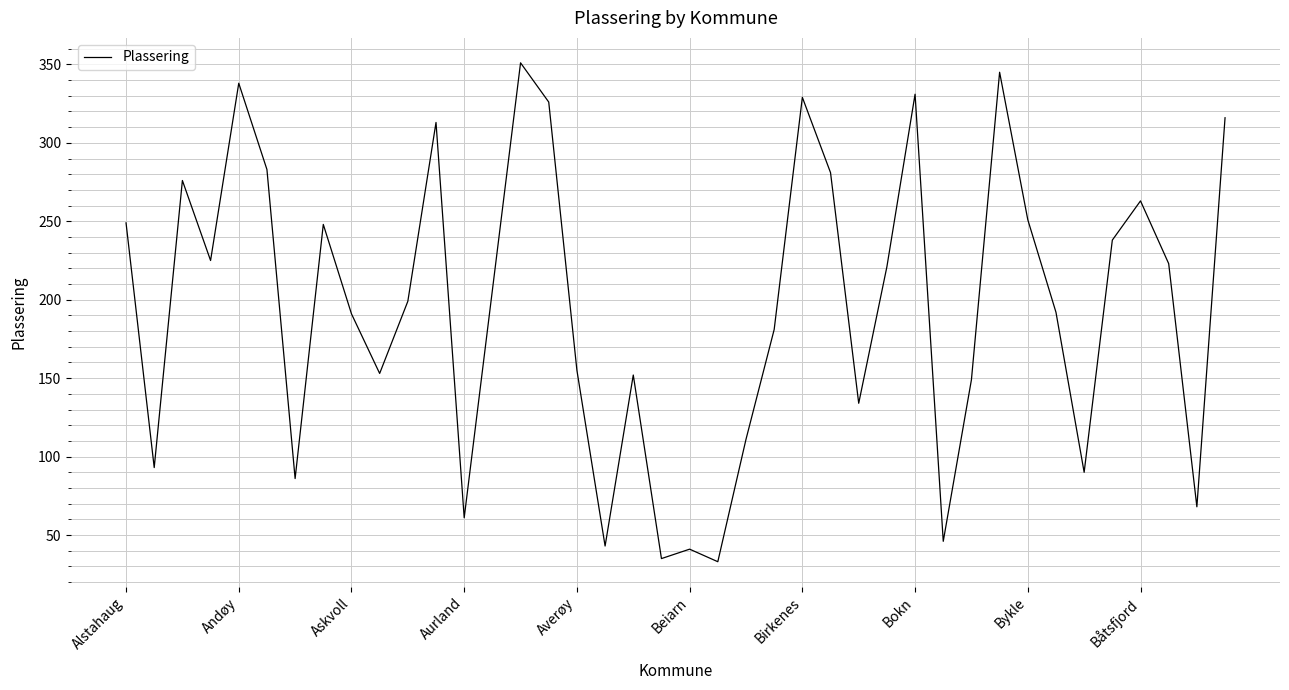

What is the greatest value displayed?

351